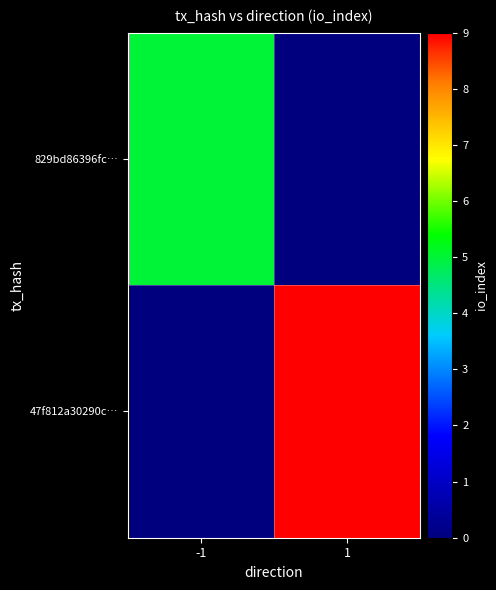

Which series has the largest total across all categories?

47f812a30290c…